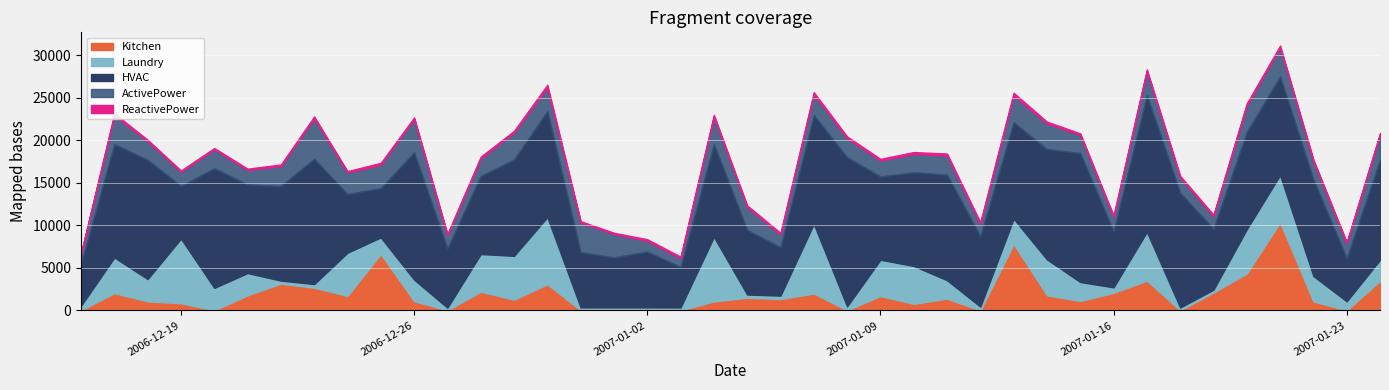

True or false: ReactivePower has a value of 200.8 at 2007-01-17.

True